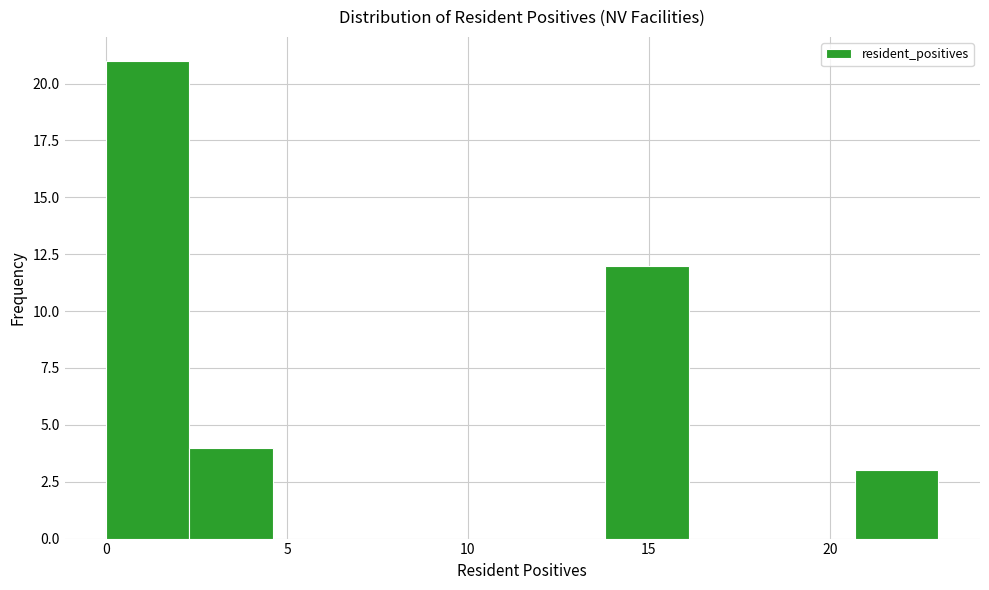

Reading left to right, transcribe this chart: for each bar, give the range it covers on the x-axis and its height. Neither the bar edges nor the heights are printed on the chart, so give them approximately, as read against the axes.

0.0 to 2.3: 21
2.3 to 4.6: 4
4.6 to 6.9: 0
6.9 to 9.2: 0
9.2 to 11.5: 0
11.5 to 13.8: 0
13.8 to 16.1: 12
16.1 to 18.4: 0
18.4 to 20.7: 0
20.7 to 23.0: 3